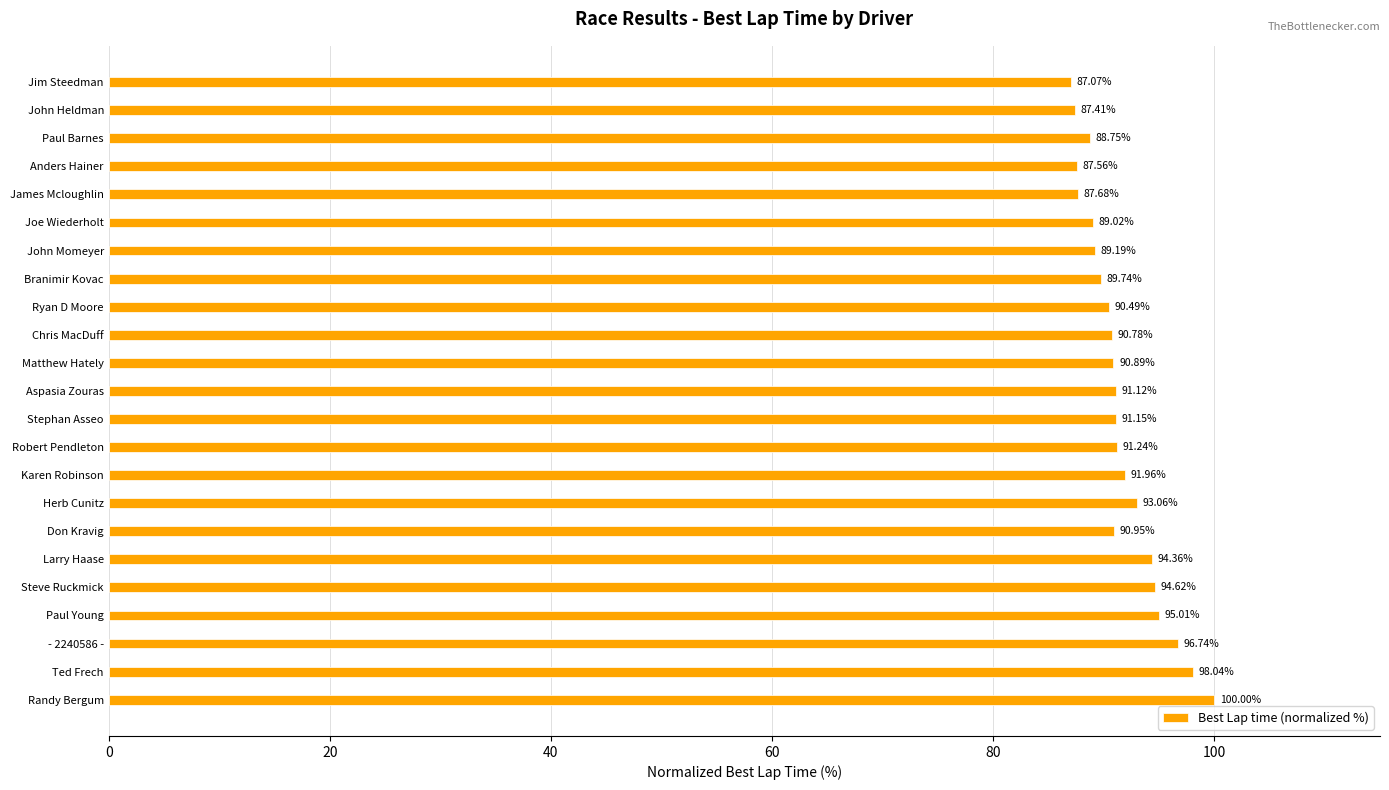

What is the greatest value displayed?

100.0